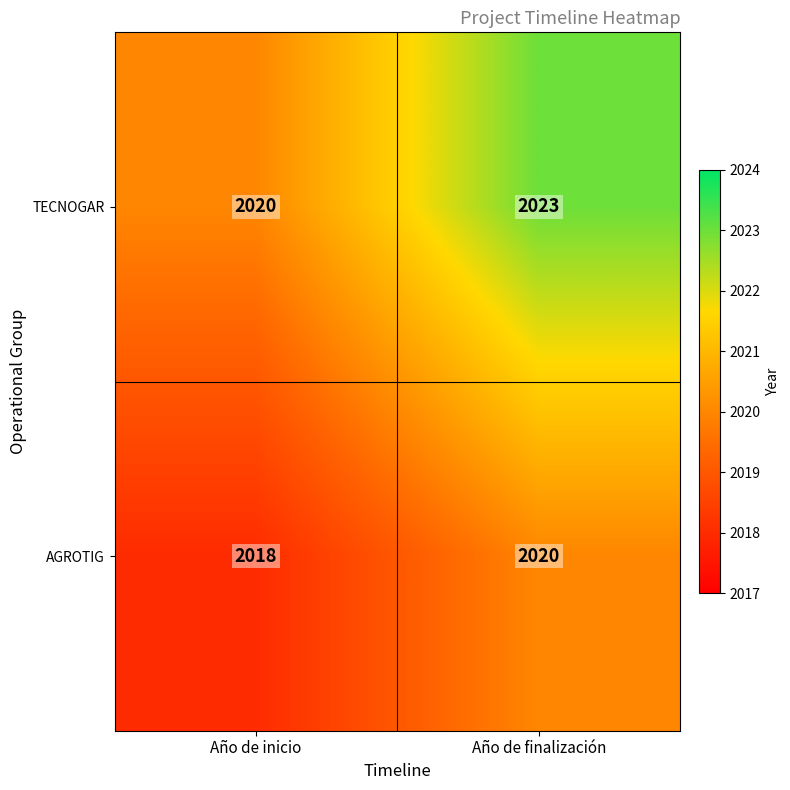

How many series are shown in this chart?

2